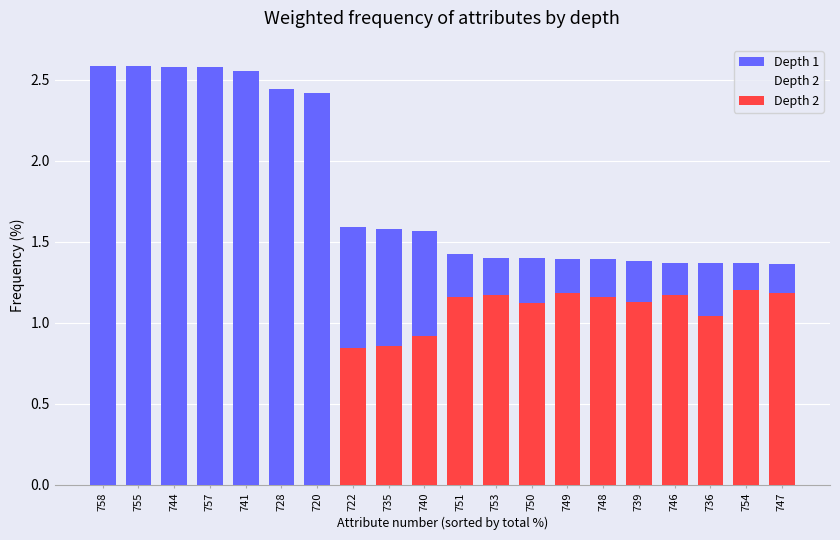

Rank the series by their maximum value, from lowest to highest.

Depth 2, Depth 1